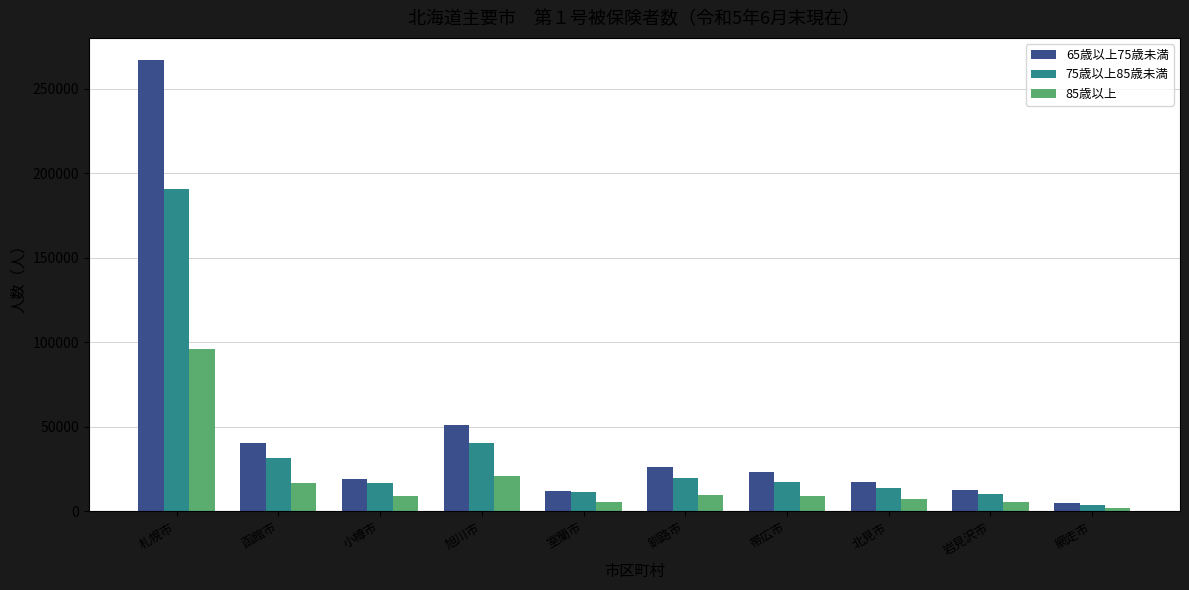

The 65歳以上75歳未満 series shows 17508 at 北見市. True or false?

True